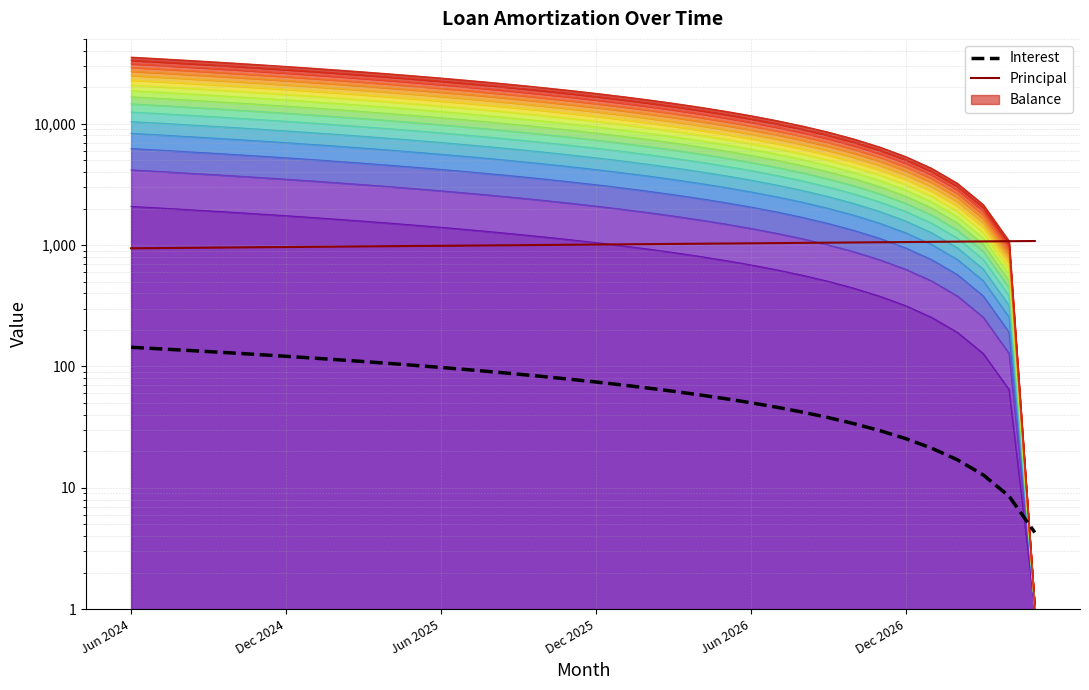

Is it true that Balance equals 5063.9 at Jan 2025?

True